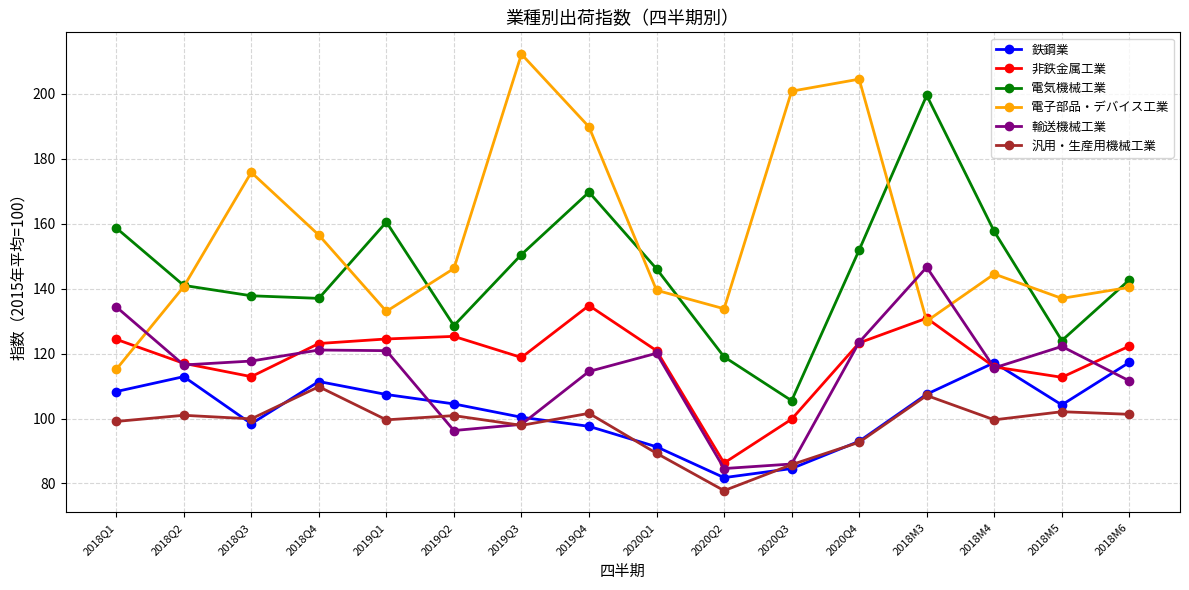

True or false: 電子部品・デバイス工業 has a value of 156.5 at 2018Q4.

True